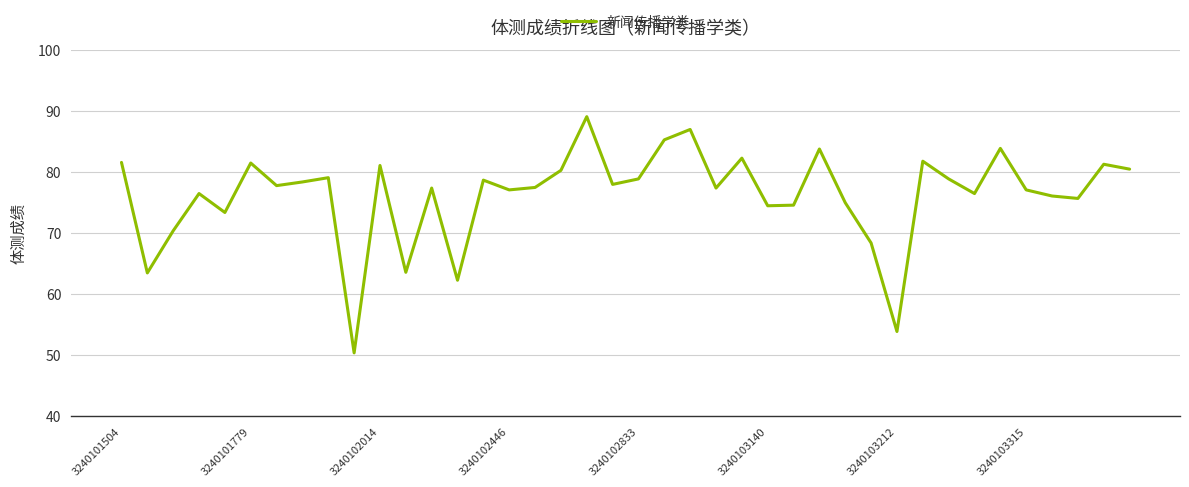

What is the minimum value shown in the chart?

50.4